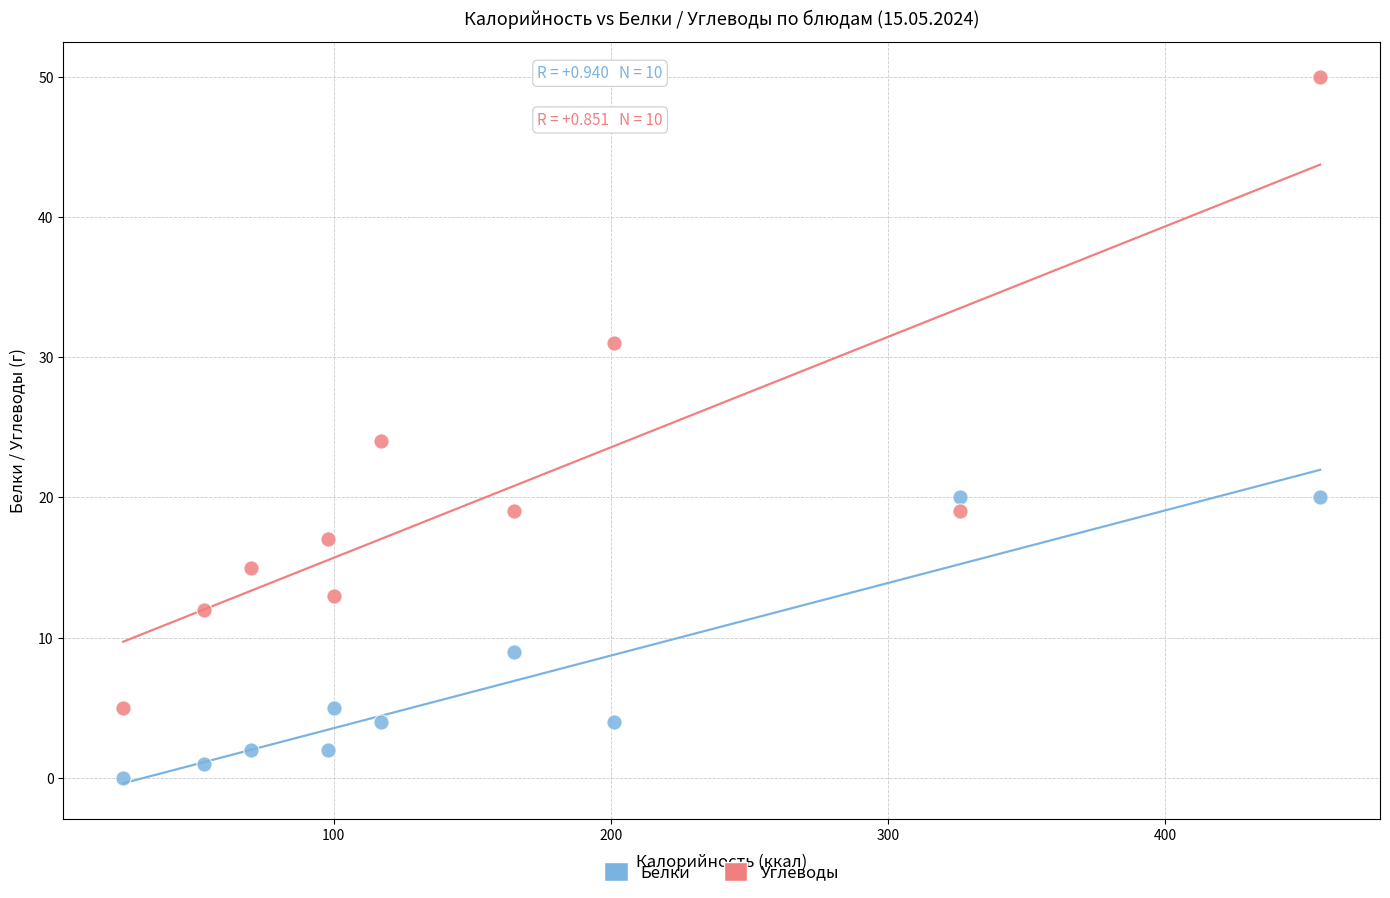

In the Белки series, what Y value is closest to 10?

9